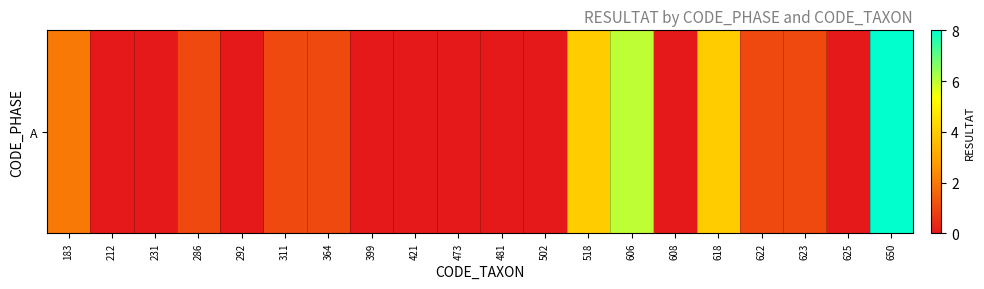

Reading left to right, list all the values displayed in this chart.

183=2	212=0	231=0	286=1	292=0	311=1	364=1	399=0	421=0	473=0	481=0	502=0	518=4	606=6	608=0	618=4	622=1	623=1	625=0	650=8